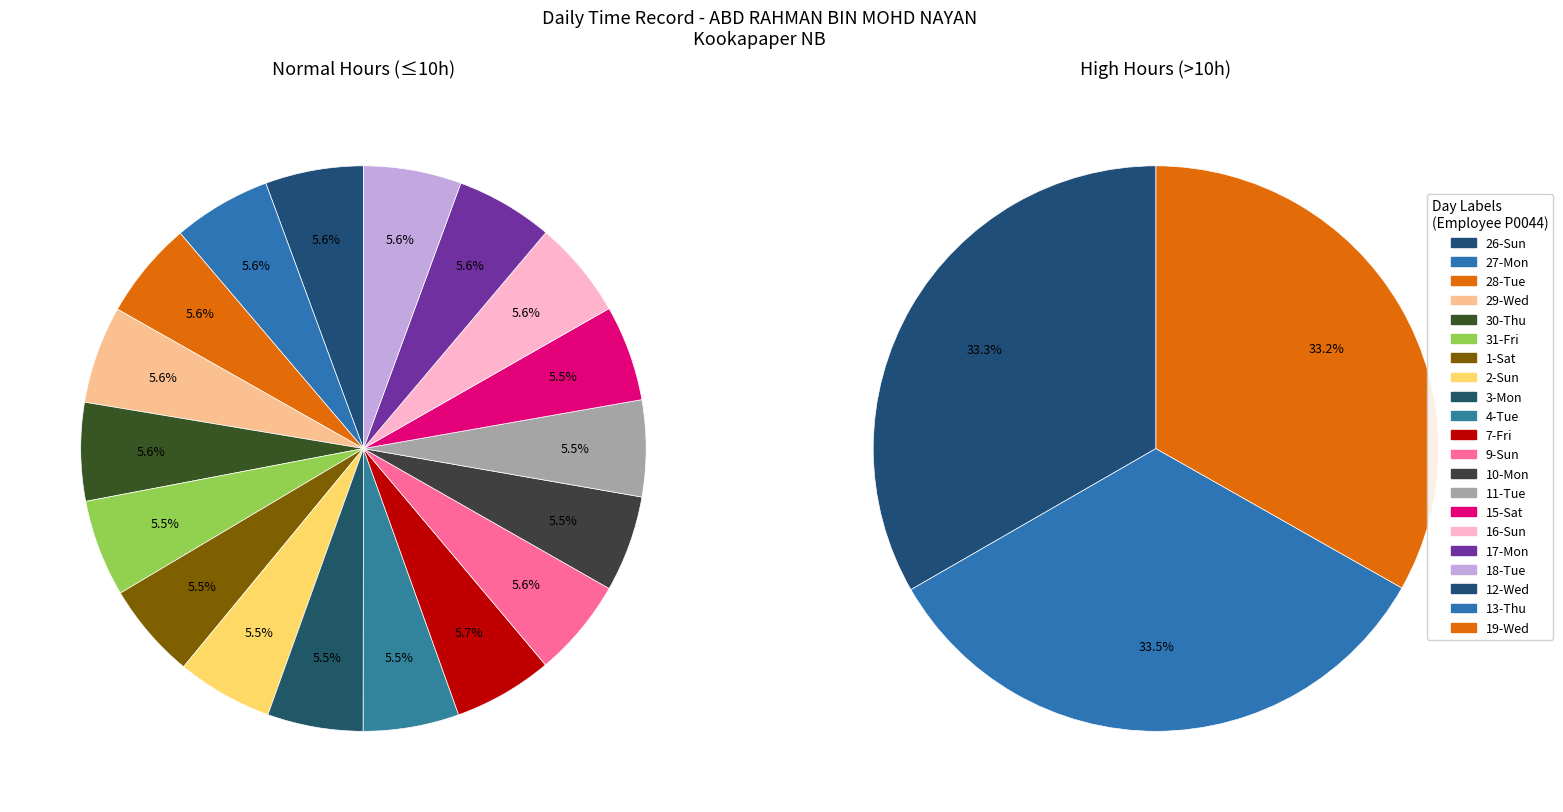

Is it true that 15-Sat is 1% of the pie?

False